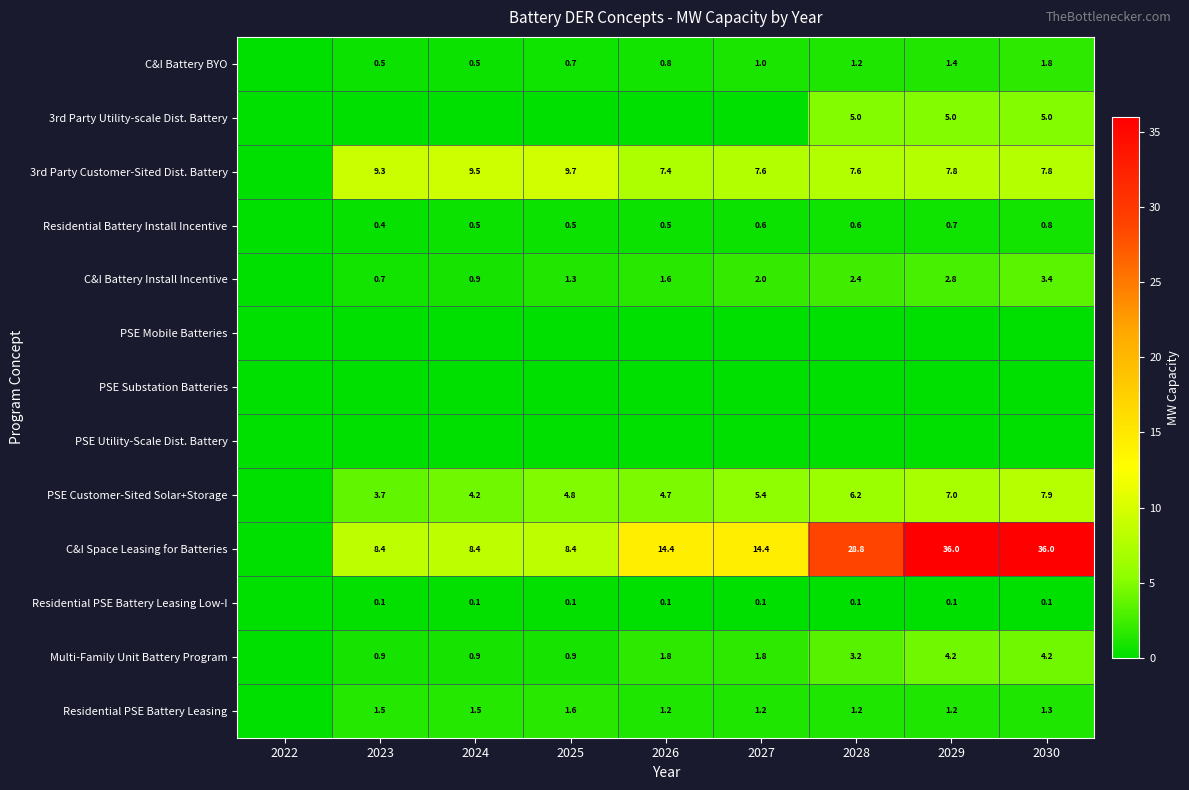

At how many categories does at least one series exceed 26?

3